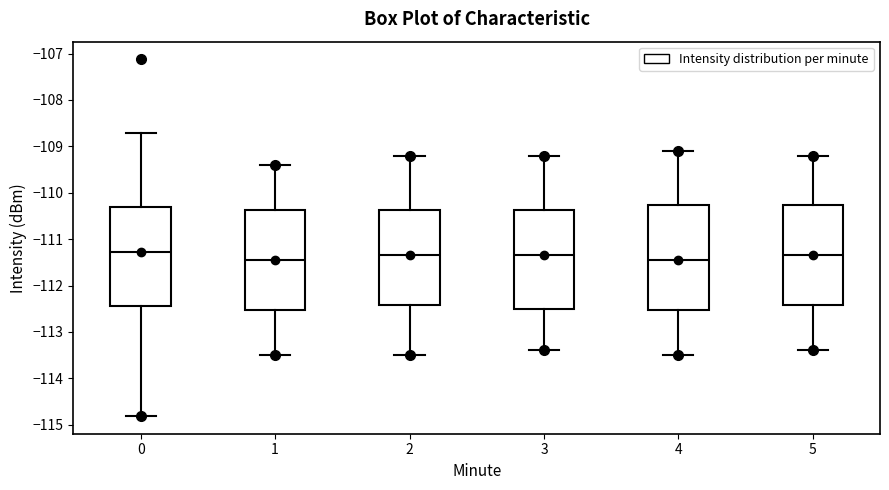

Where is the lower edge of the box at x = 1 on the y-axis? The values are not printed on the chart, so give them approximately, as read against the axis.

-112.5